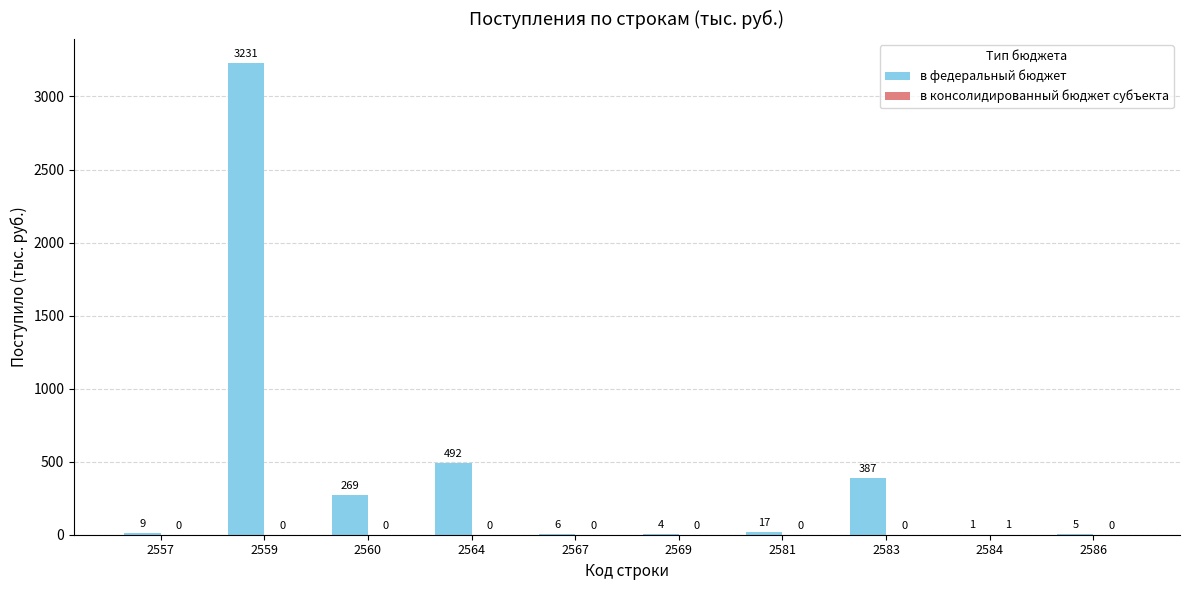

How many distinct data groups are displayed?

2